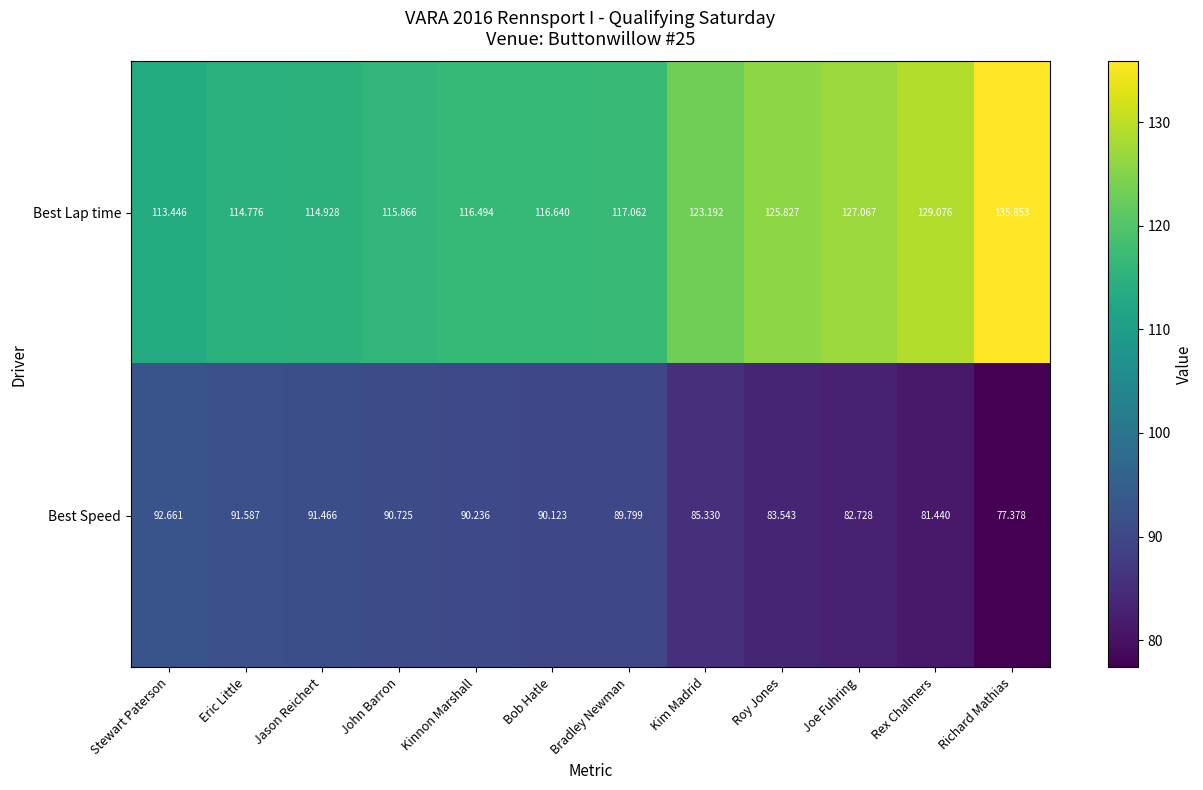

At which category does the chart reach its peak across all series?

Richard Mathias